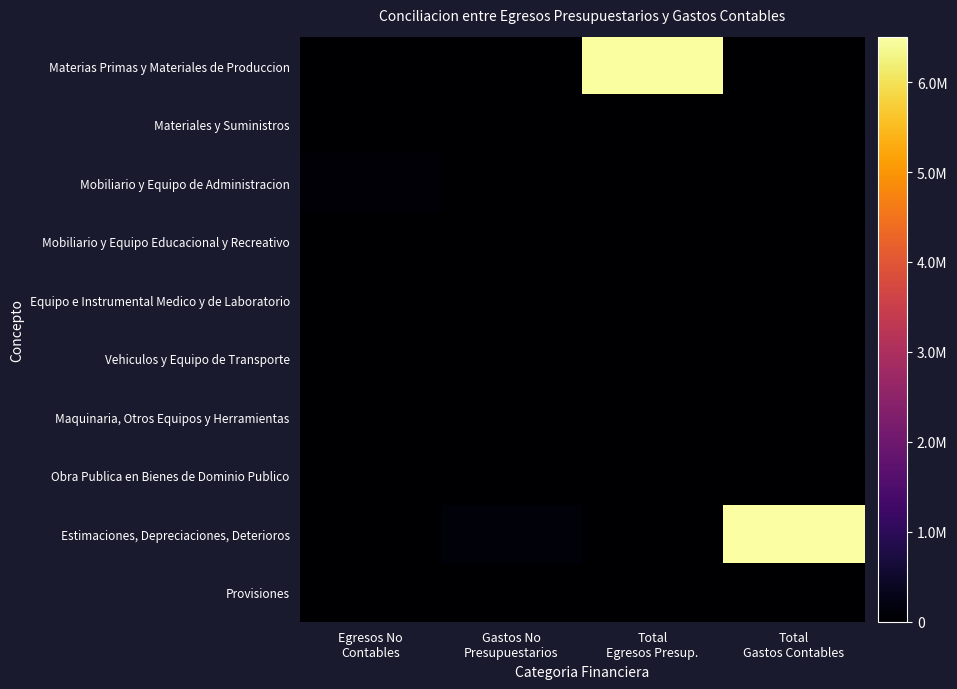

What is the average value of the Materias Primas y Materiales de Produccion series?

1619064.8